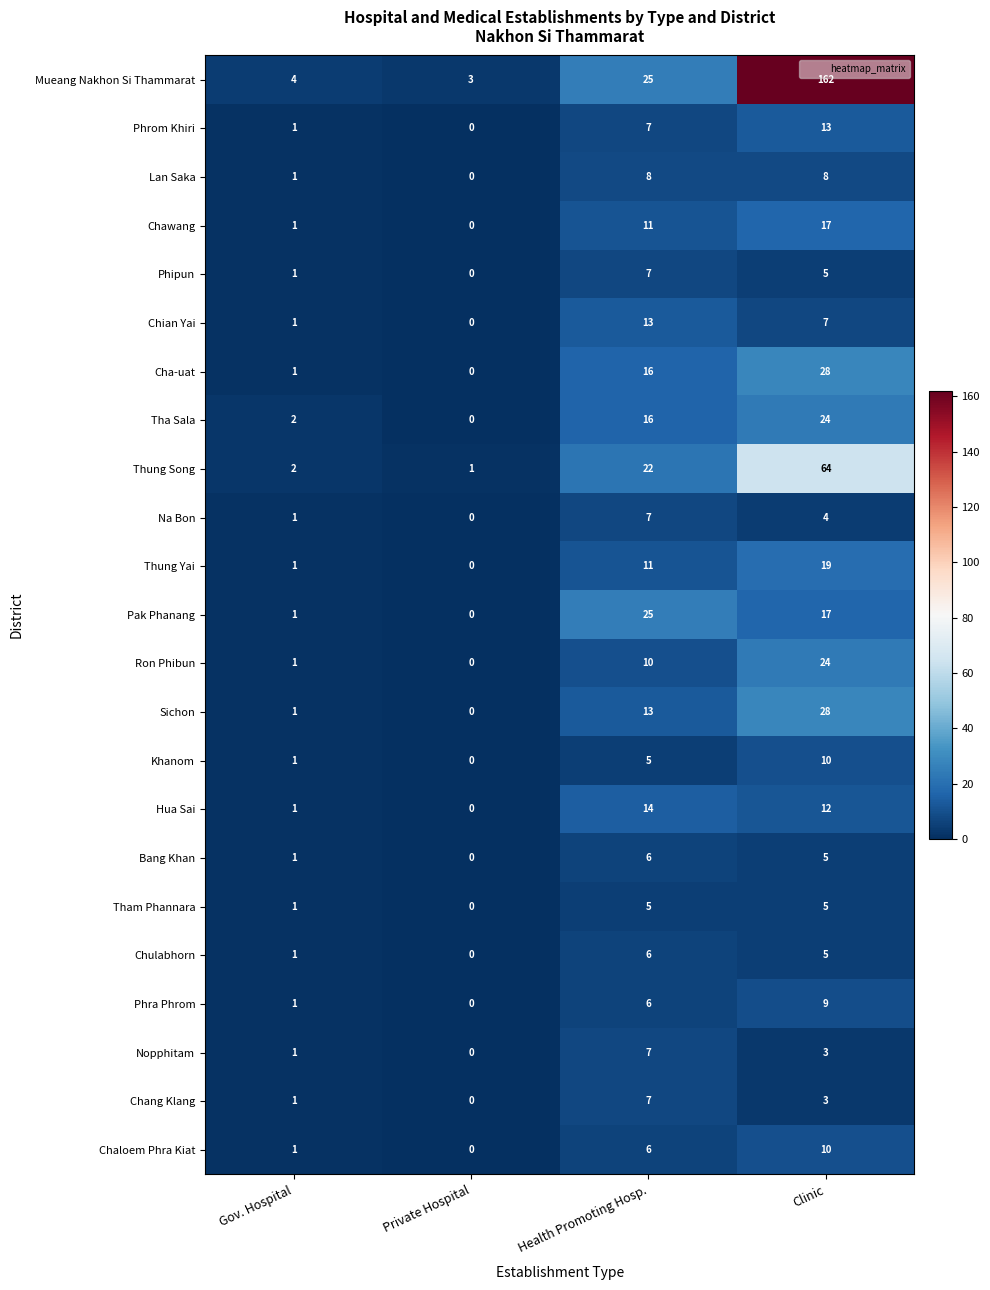

What is the sum of the Na Bon values at Private Hospital and Clinic?

4